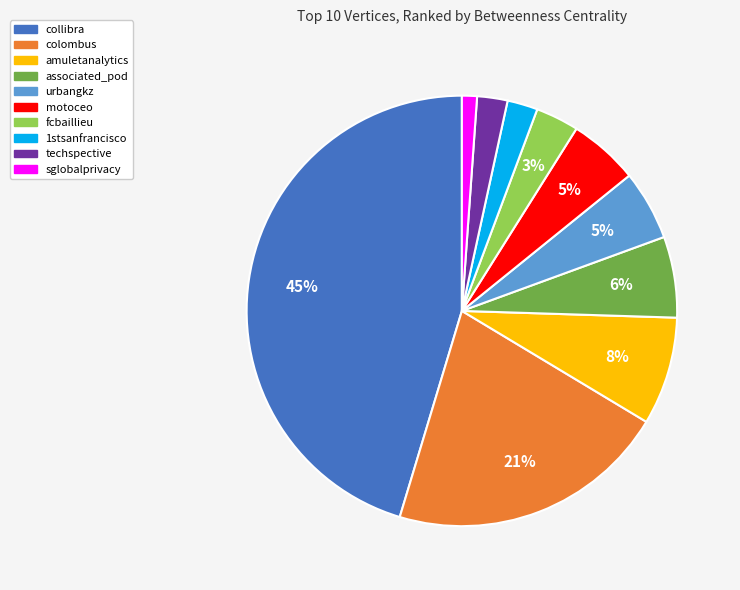

Does 1stsanfrancisco represent more than half of the total?

No